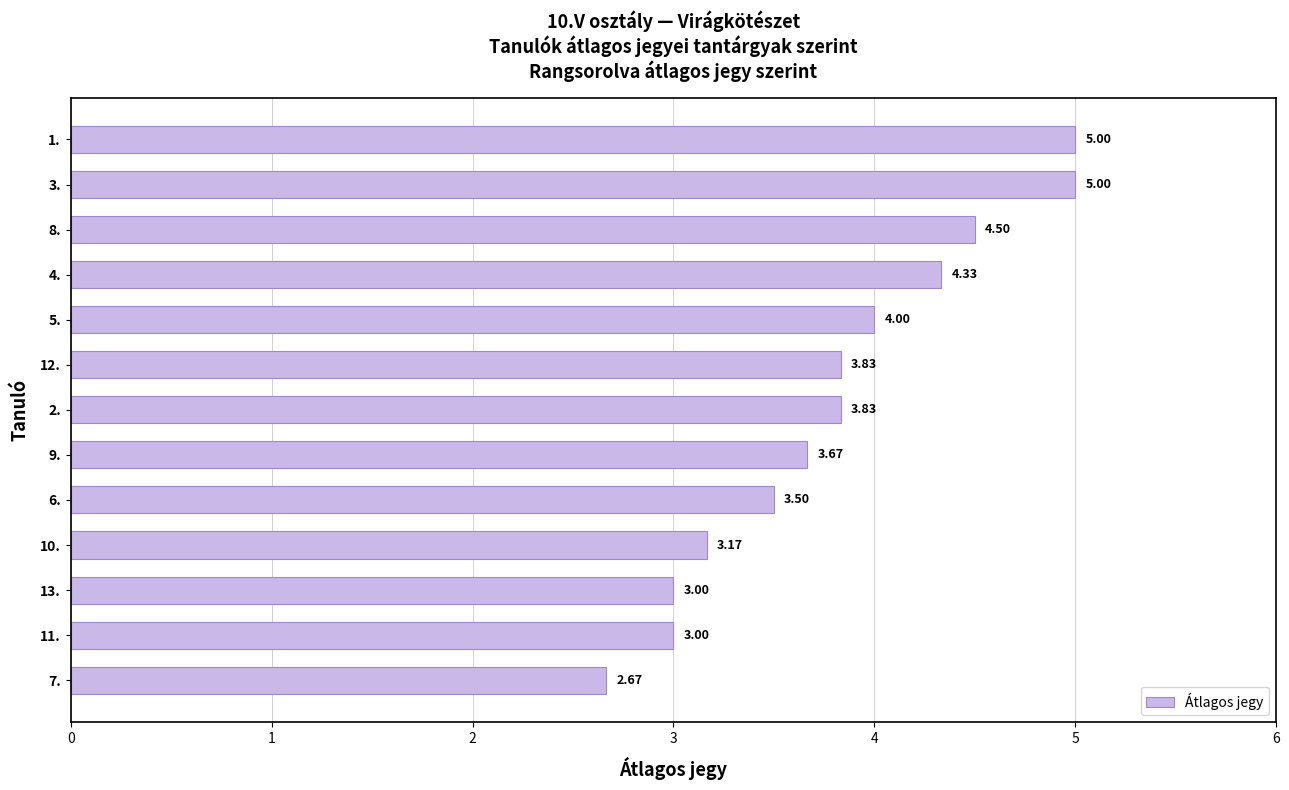

How many bars are there in total?

13